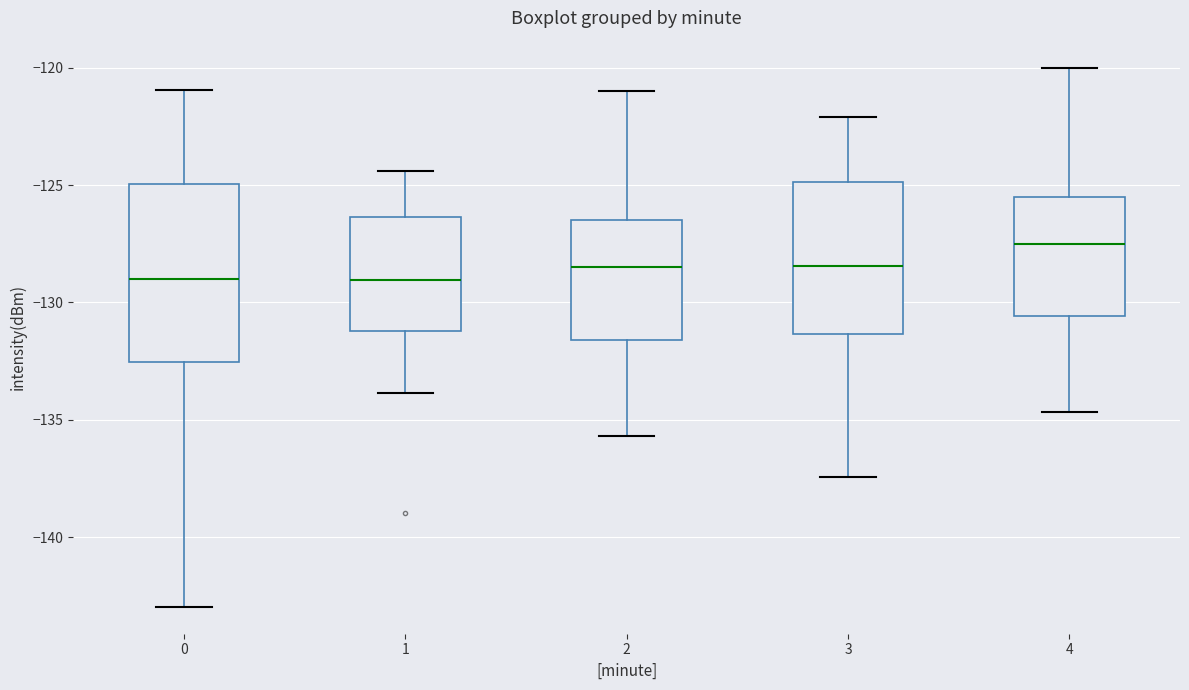

Which box has the highest median line?

4